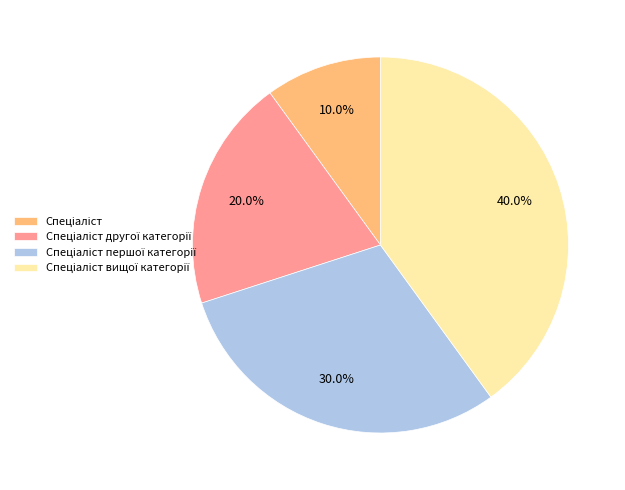

Does any single category account for the majority?

No